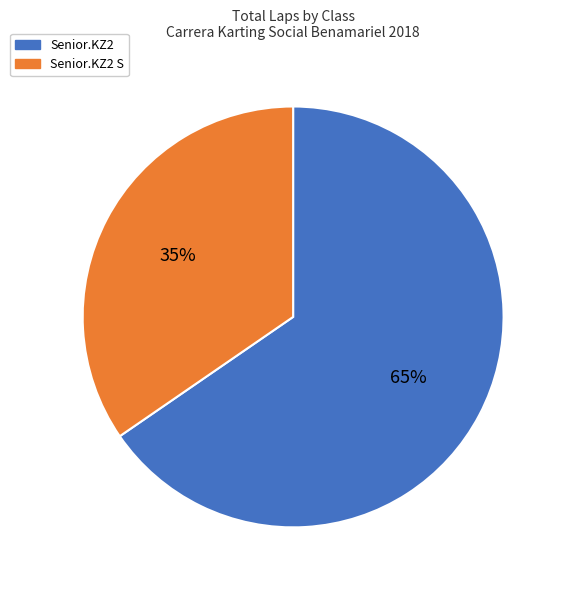

Which category has the biggest portion of the pie?

Senior.KZ2